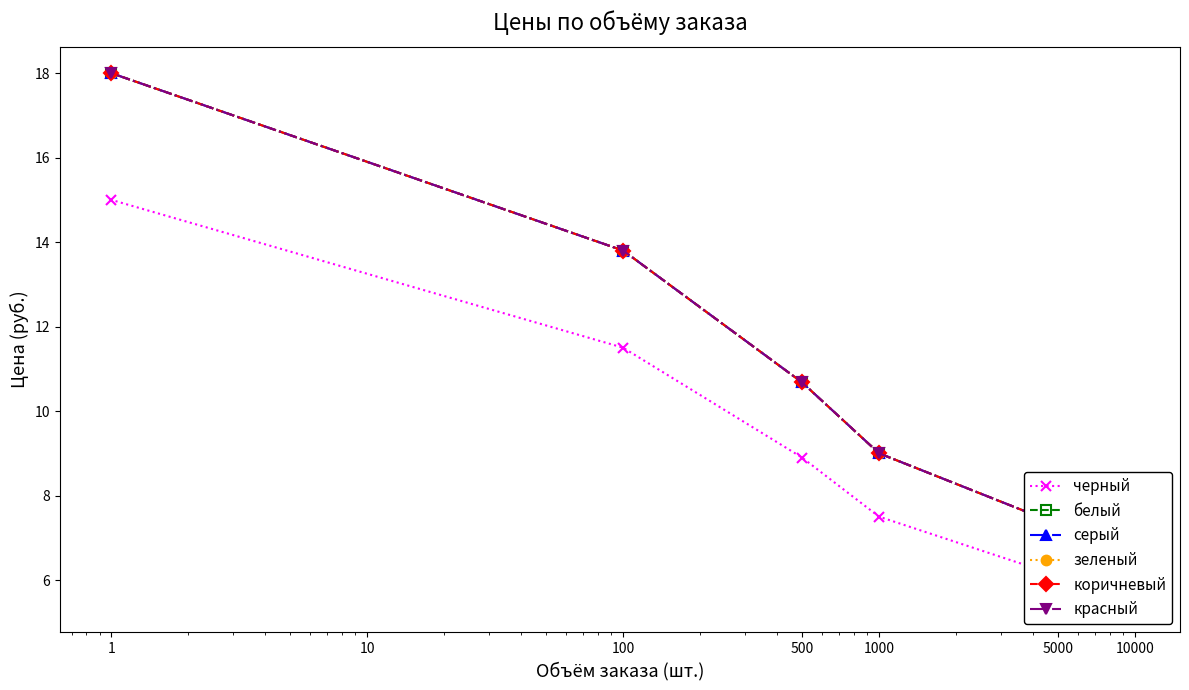

True or false: красный and белый cross at least once.

False